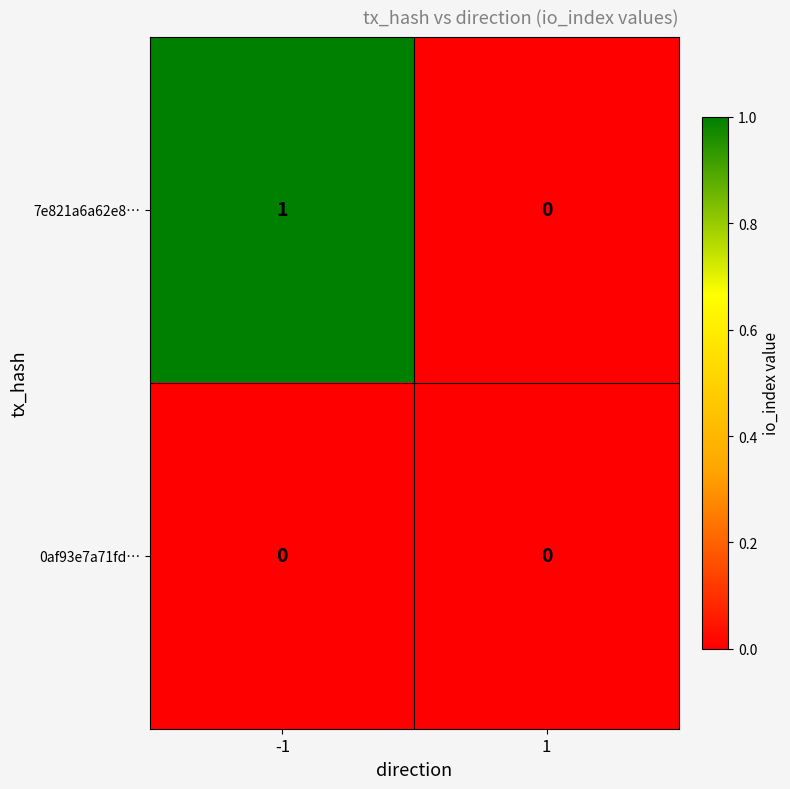

Reading left to right, transcribe all the data shown in this chart.

7e821a6a62e8…: 1	0
0af93e7a71fd…: 0	0